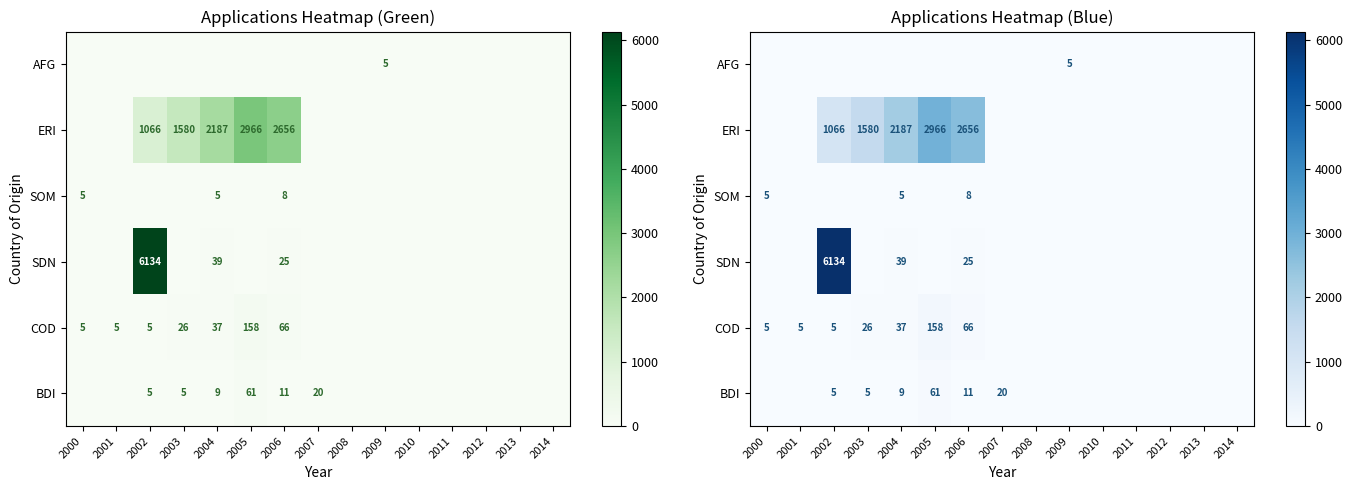

True or false: ERI has a value of 1638 at 2000.

False